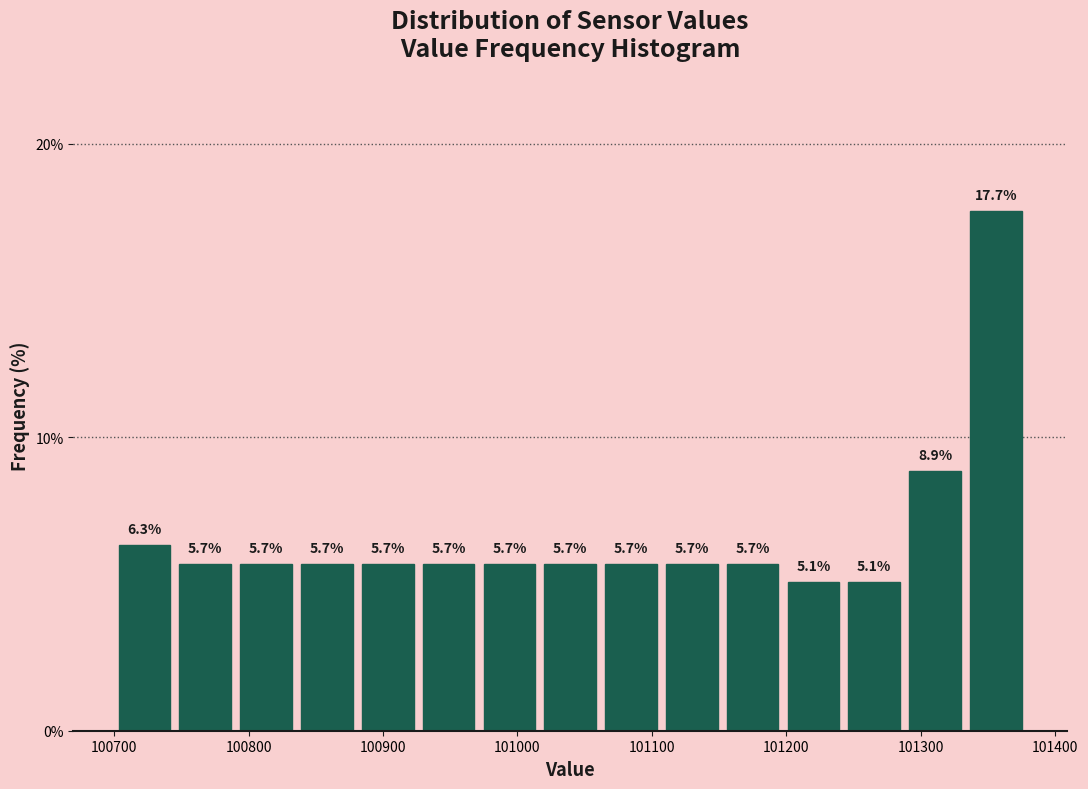

How tall is the bar that spans 100750 to 100790 on the x-axis? The bar edges are not printed on the chart, so give them approximately, as read against the axis.

5.7